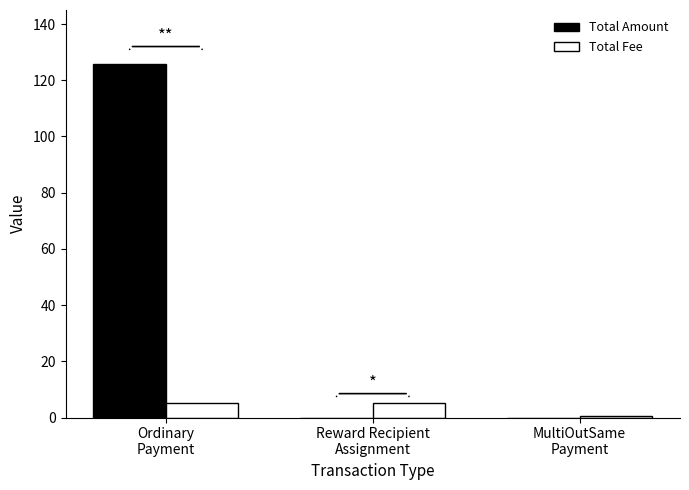

What is the greatest value displayed?

125.9